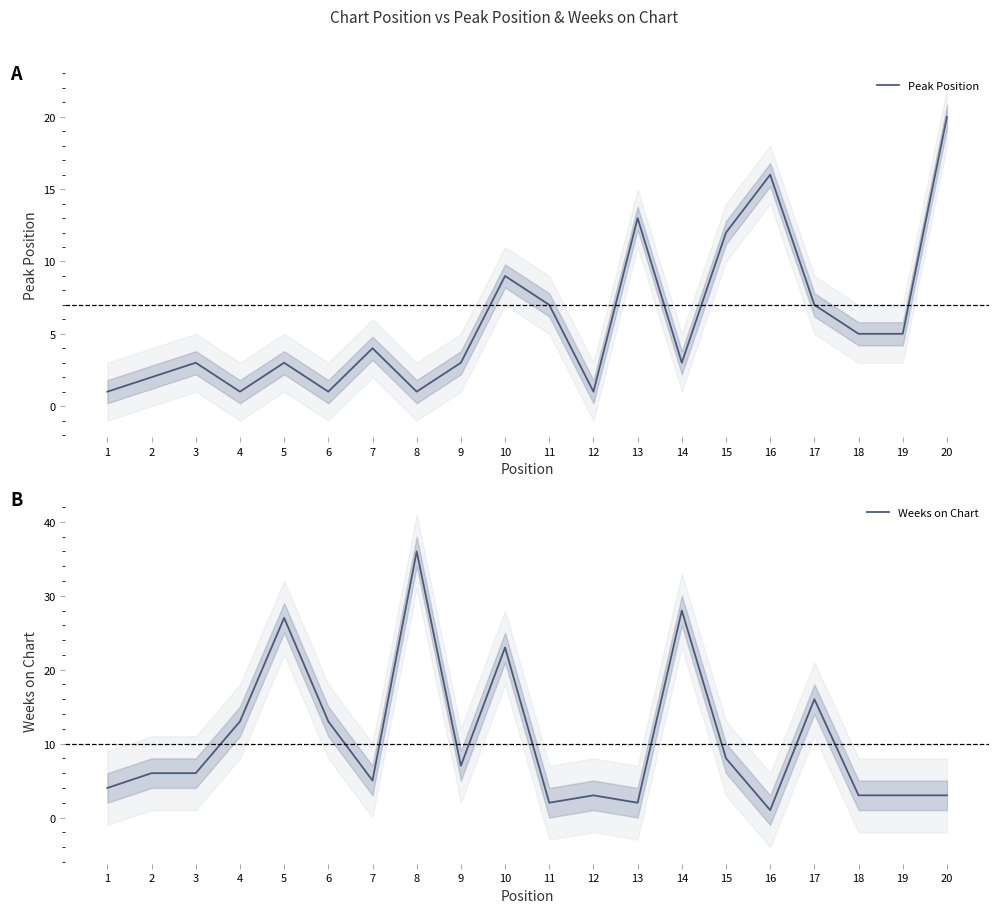

What is the average value of the Peak Position series?

6